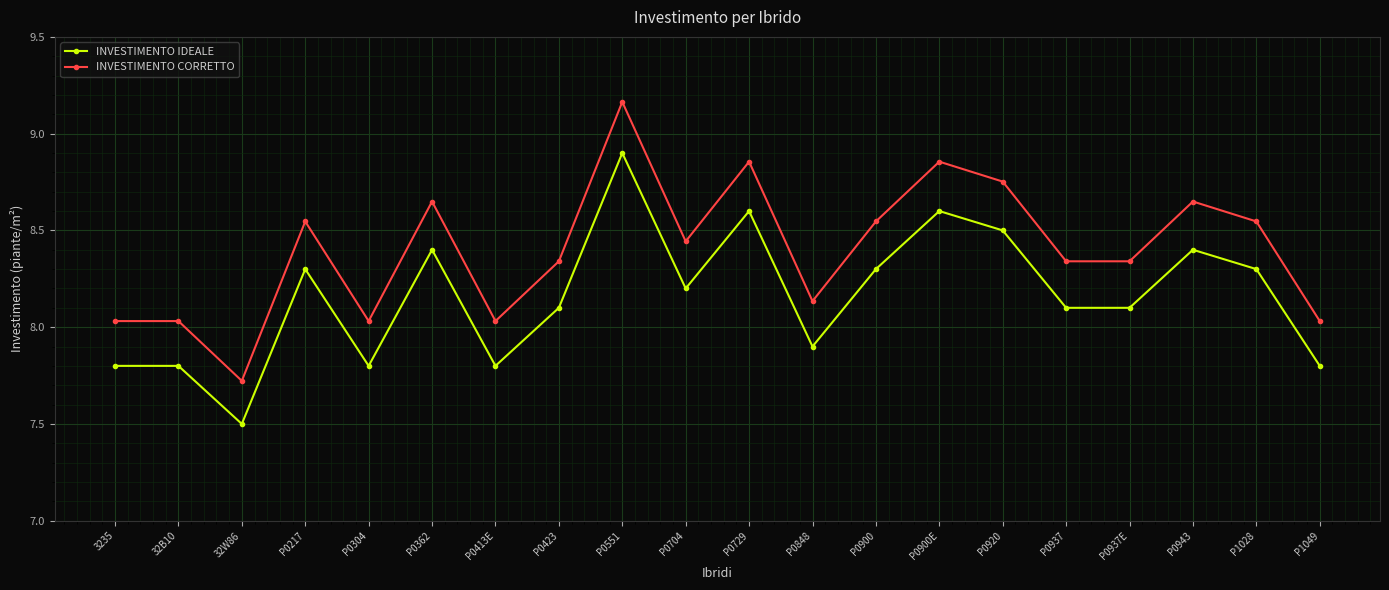

What is the label of the 8th point from the left?

P0423